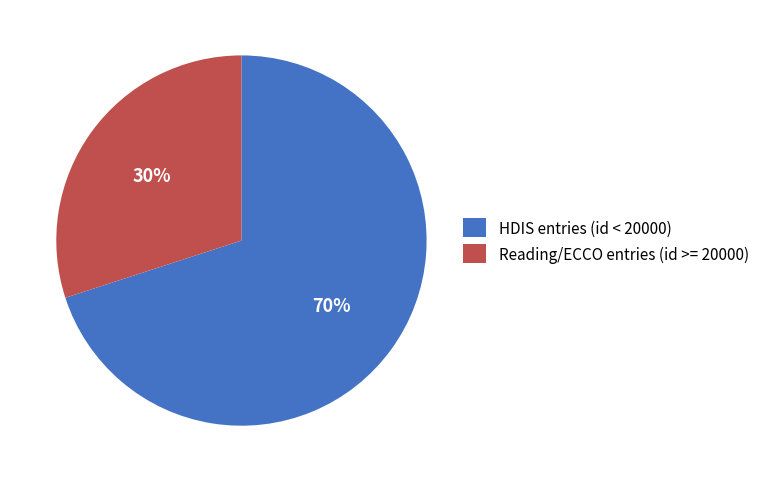

What is the ratio of the value at Reading/ECCO entries (id >= 20000) to the value at HDIS entries (id < 20000)?

0.4